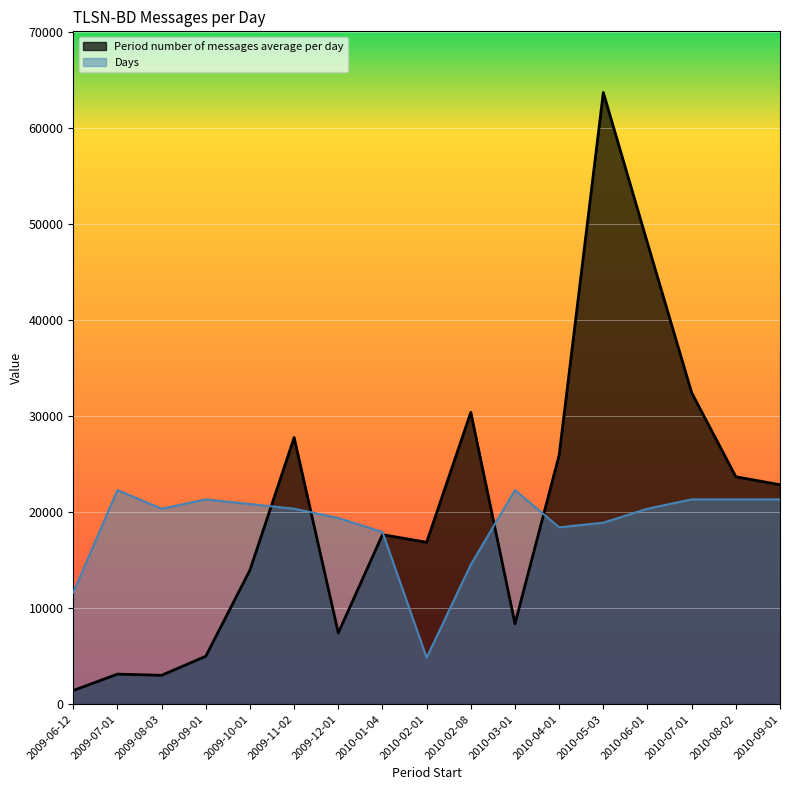

How many interior local valleys does the Days series have?

3